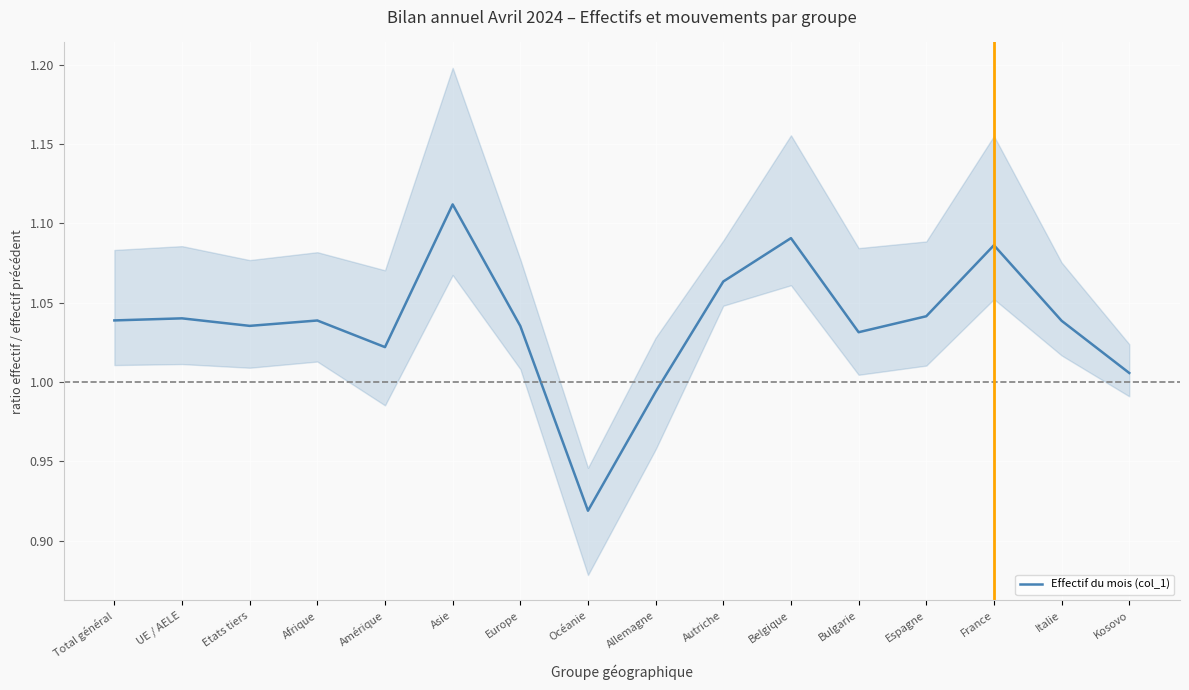

List the labels in order of value, smallest first.

Océanie, Allemagne, Kosovo, Amérique, Bulgarie, Europe, Etats tiers, Italie, Afrique, Total général, UE / AELE, Espagne, Autriche, France, Belgique, Asie